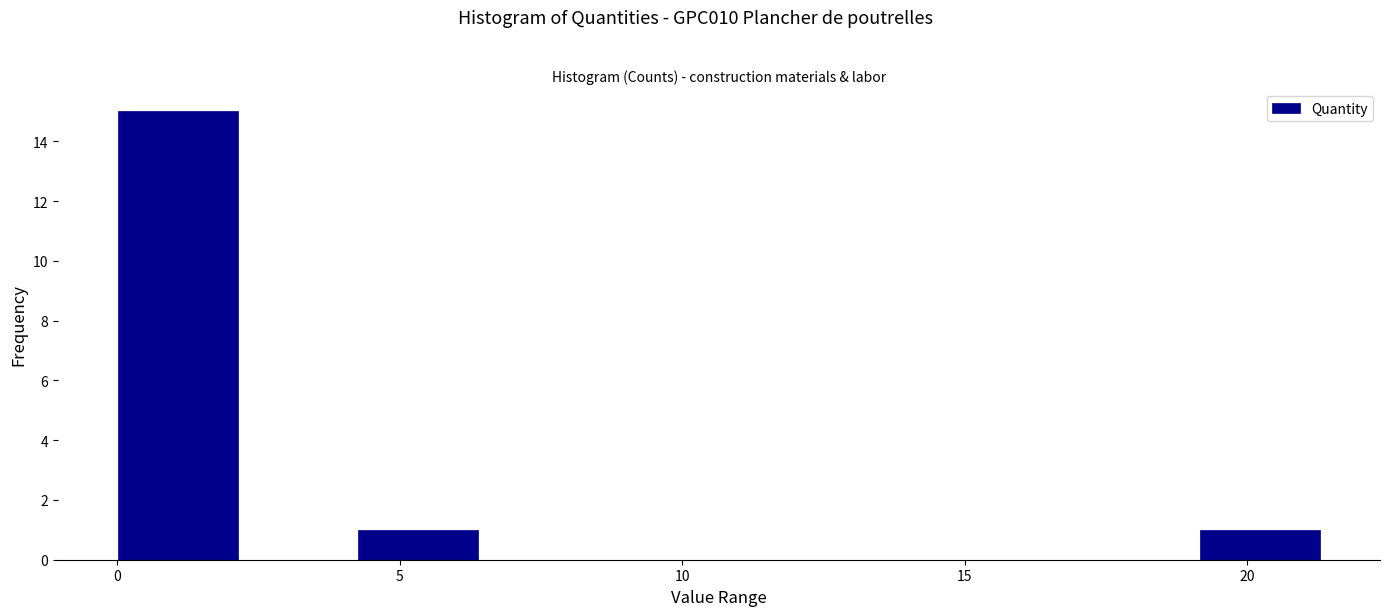

Which range on the x-axis has the tallest bar?

0.0 to 2.0